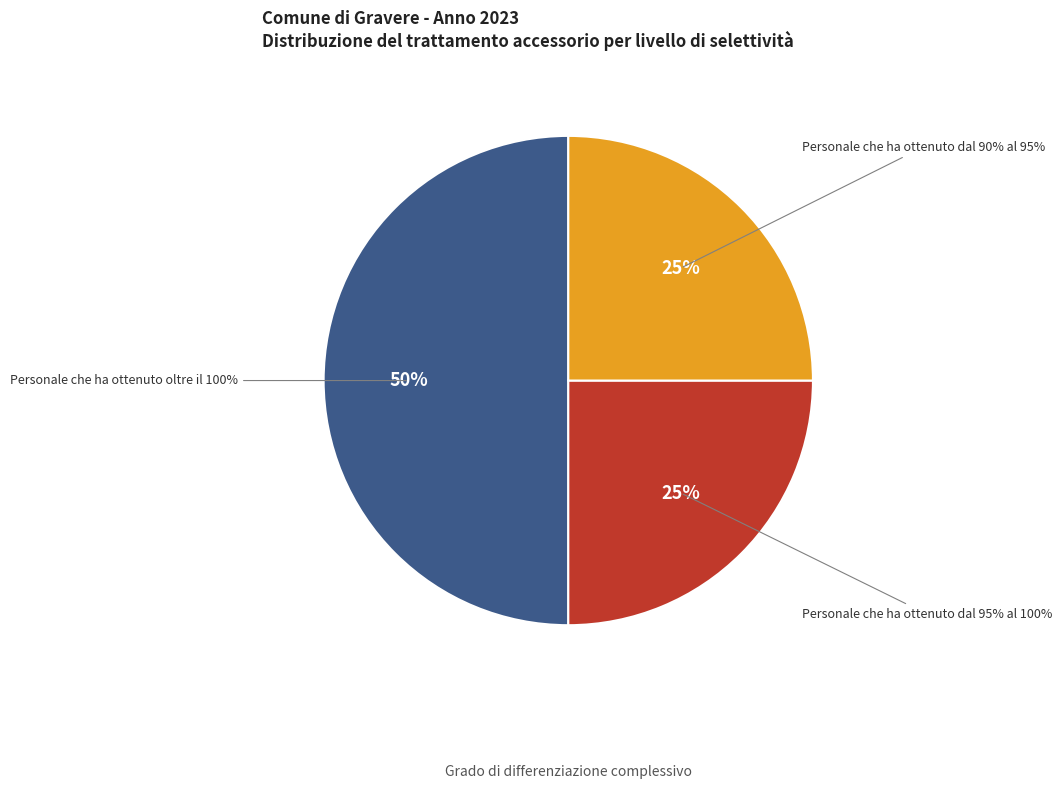

What is the largest slice in the pie chart?

Personale che ha ottenuto oltre il 100%